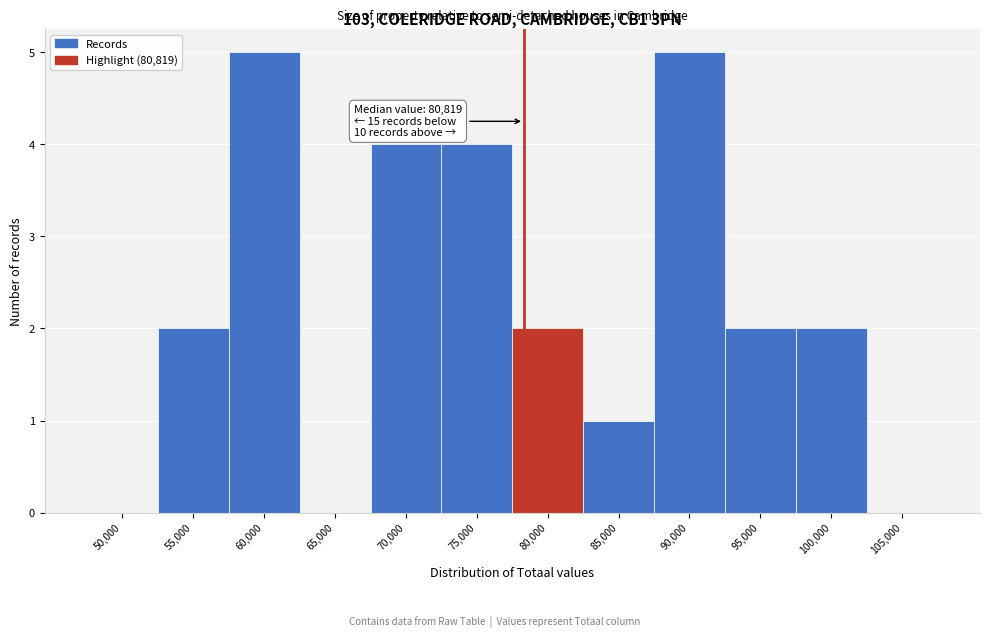

Reading right to left, transcribe all the data shown in this chart.

105,000=0	100,000=2	95,000=2	90,000=5	85,000=1	80,000=2	75,000=4	70,000=4	65,000=0	60,000=5	55,000=2	50,000=0